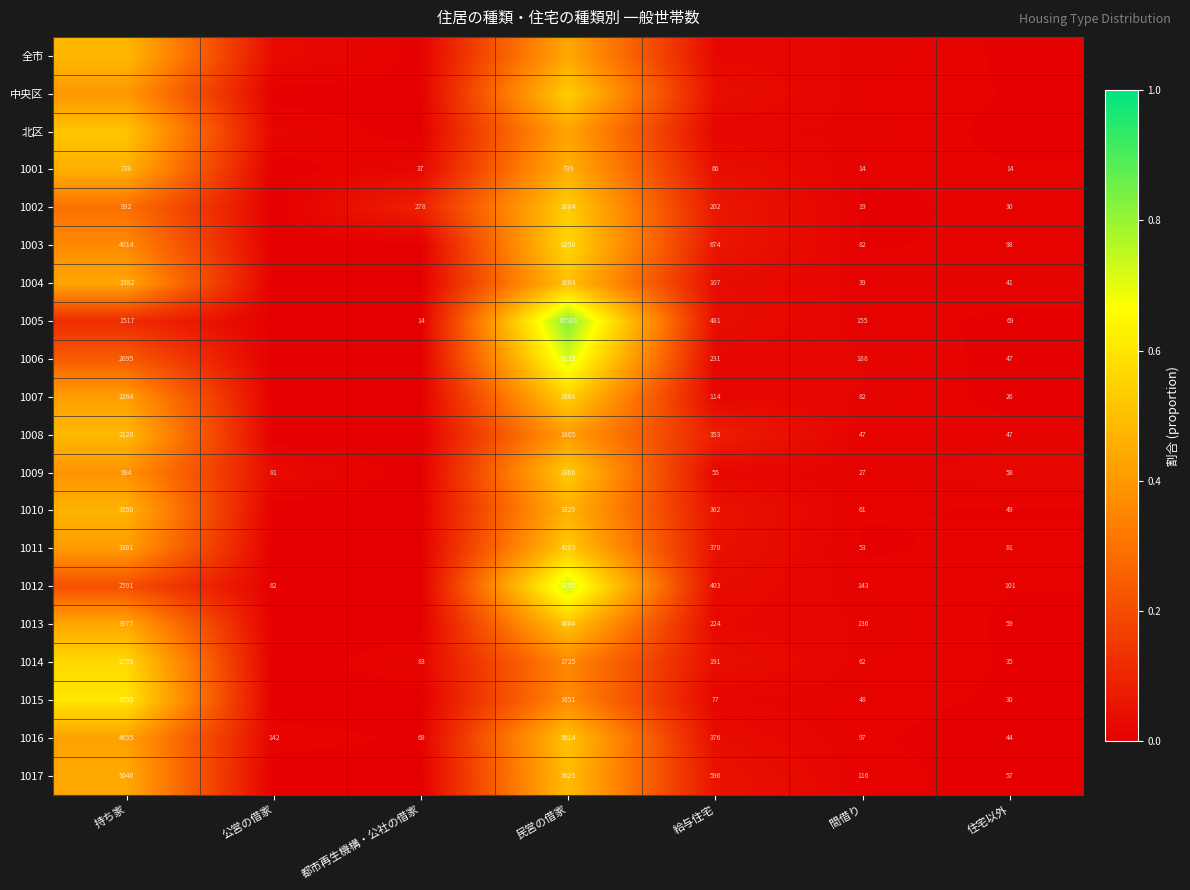

Is the value of 1012 at 間借り greater than the value of 1002 at 給与住宅?

No